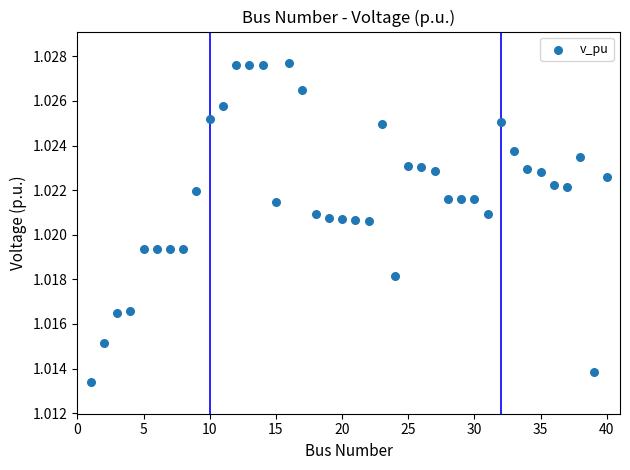

What is the range of X values (max minus min)?

39.0